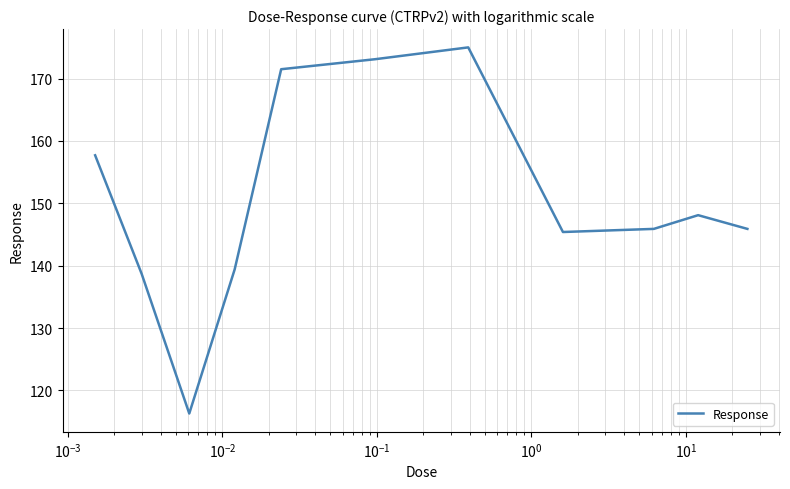

What is the smallest value displayed?

116.3